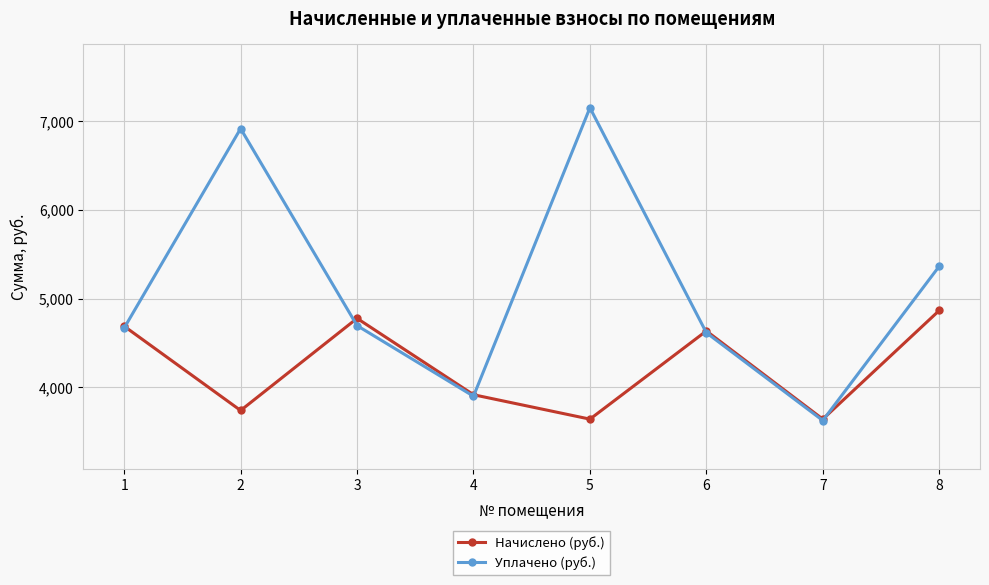

Which series has the largest total across all categories?

Уплачено (руб.)